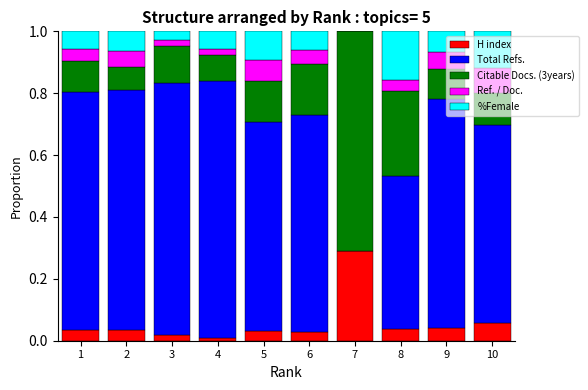

What is the total value across all series at 5?

1.0